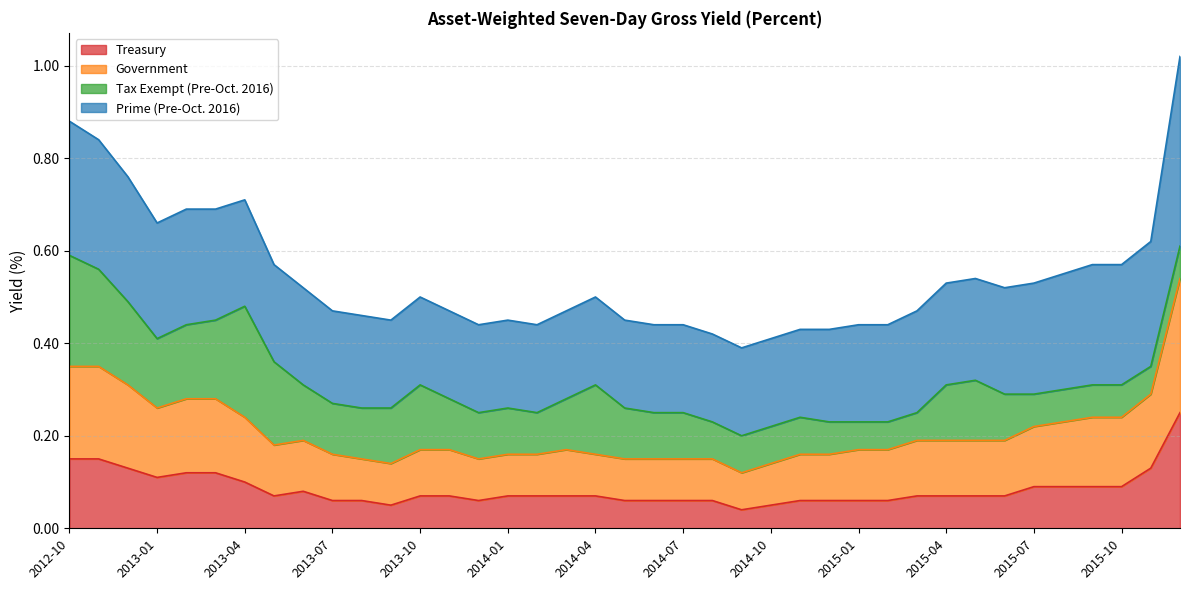

Which series changed the most between 2014-07 and 2014-08?

Treasury